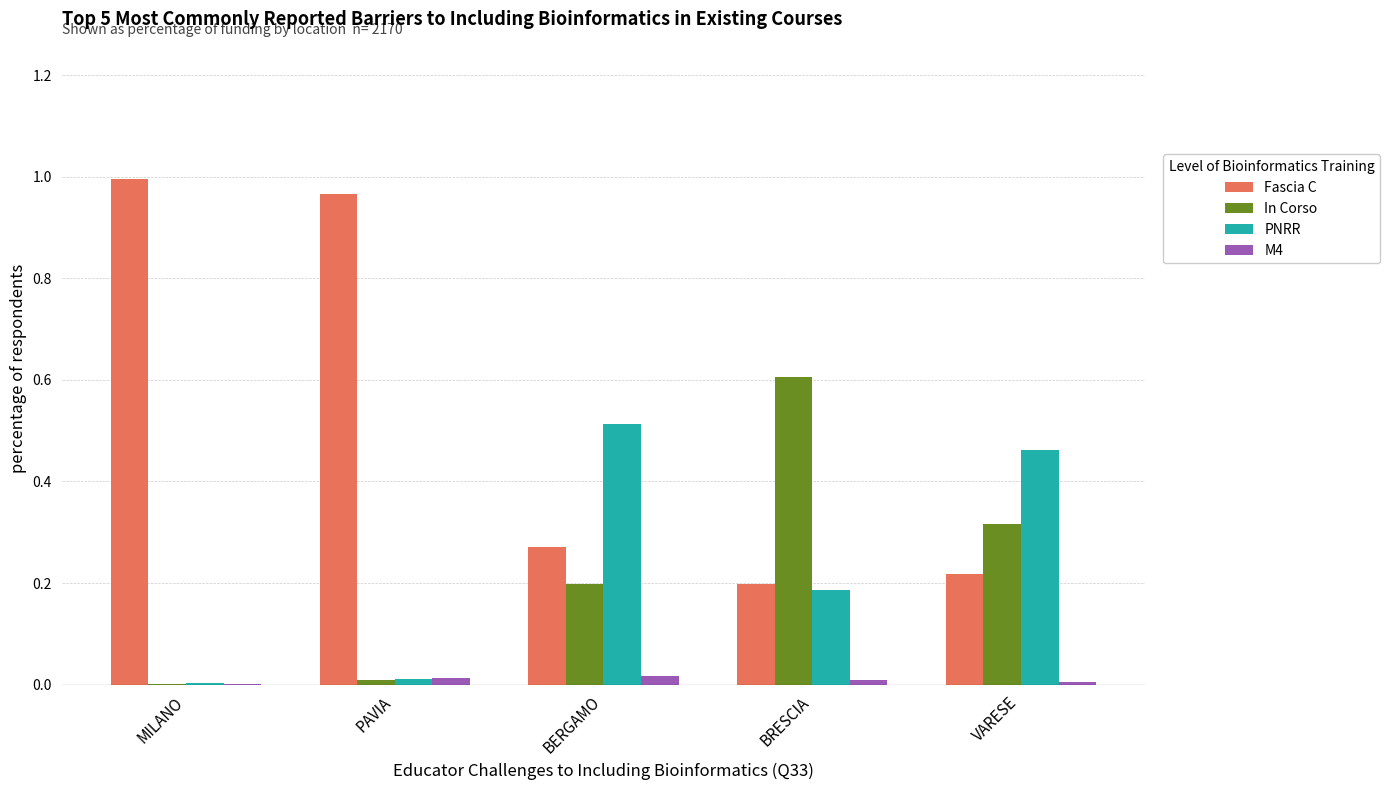

The value of Fascia C at BERGAMO is 0.5. True or false?

False